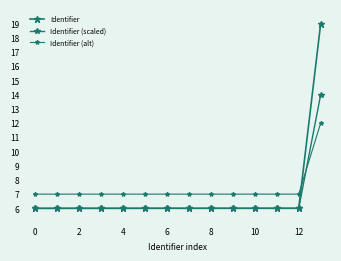

How many data points does each series have?

14